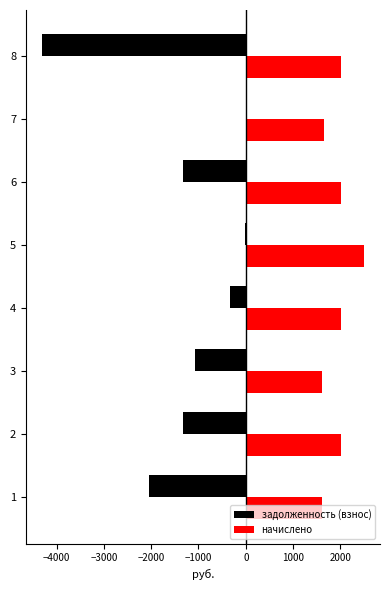

What is the sum of the задолженность (взнос) values at 1 and 8?

-6355.7